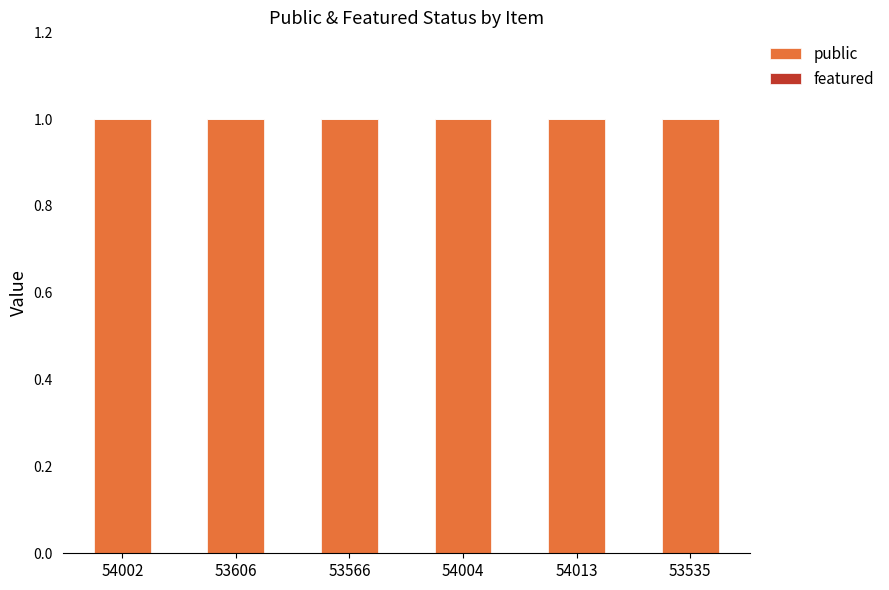

True or false: public has a value of 1 at 54013.

True